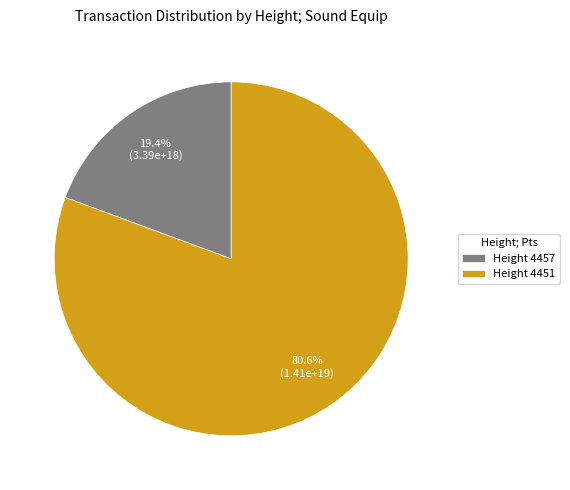

Which category has the smallest portion of the pie?

Height 4457